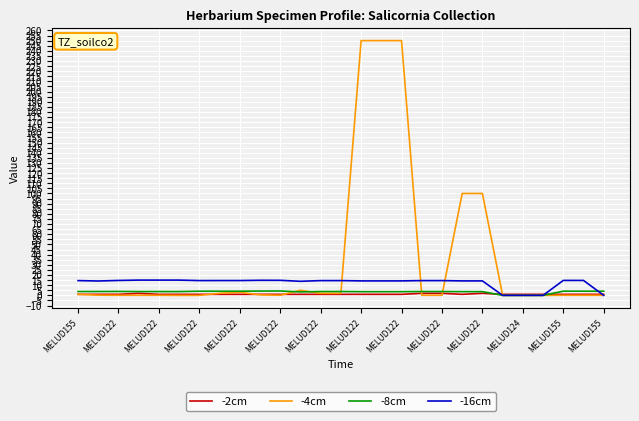

Which series has the widest spread of values?

-4cm